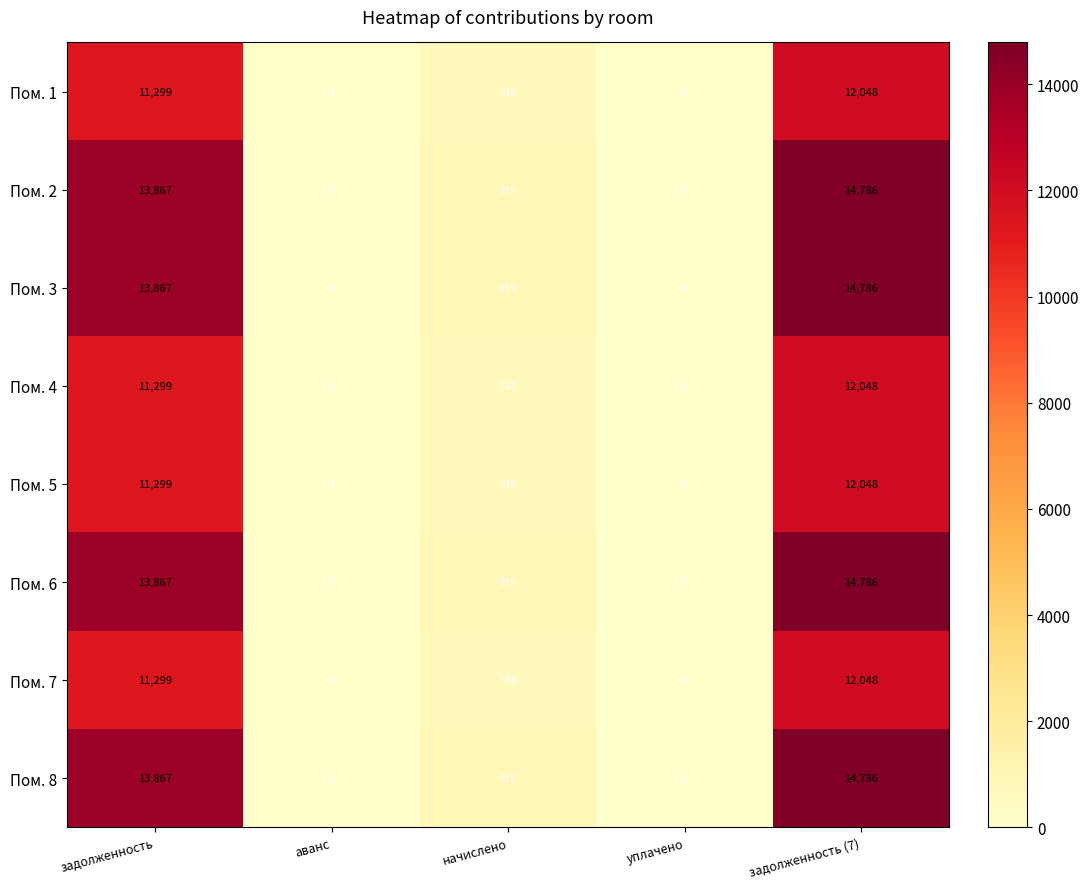

What is the total value across all series at начислено?

6668